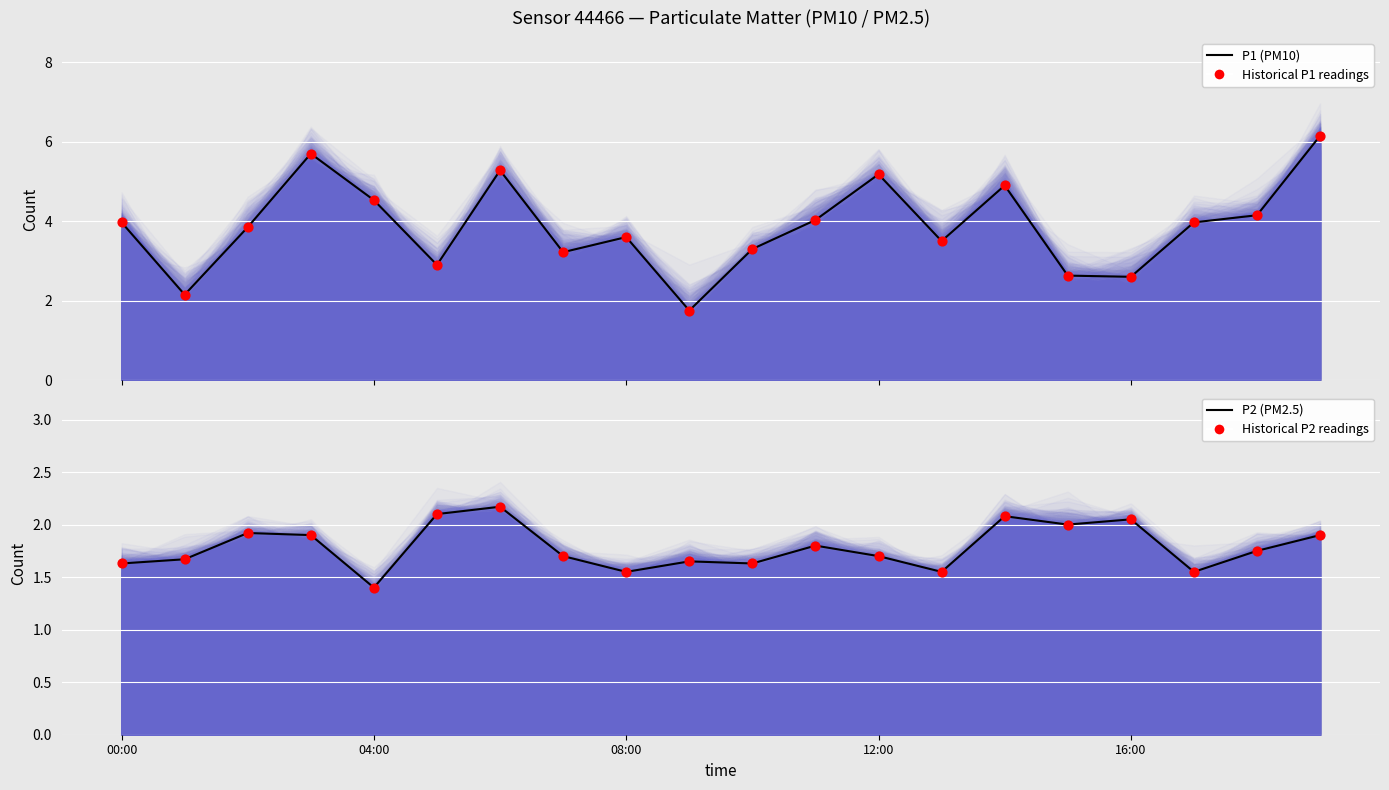

At how many categories does at least one series exceed 6?

1